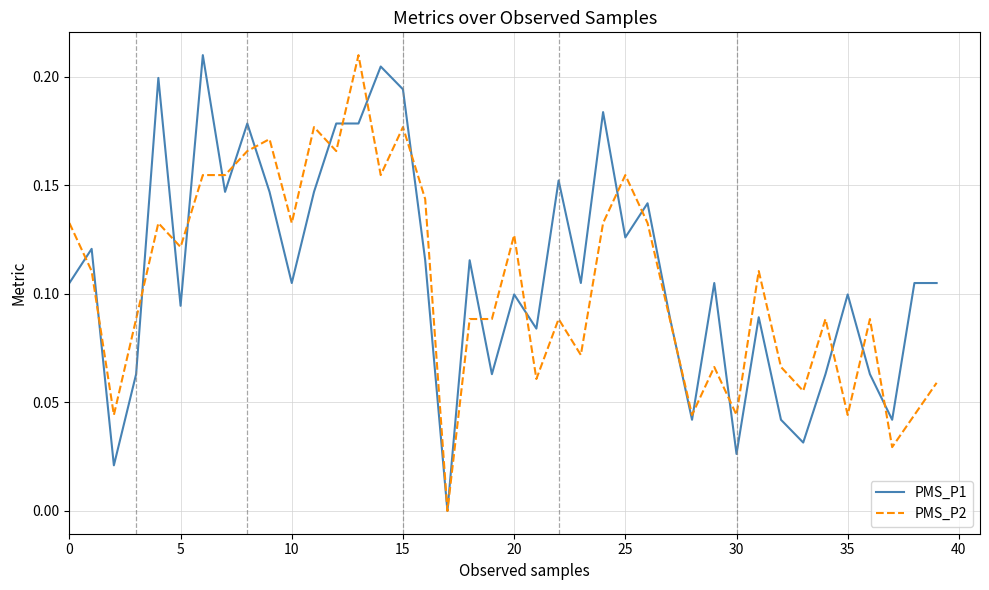

At which category is the sum across all series the highest?

13